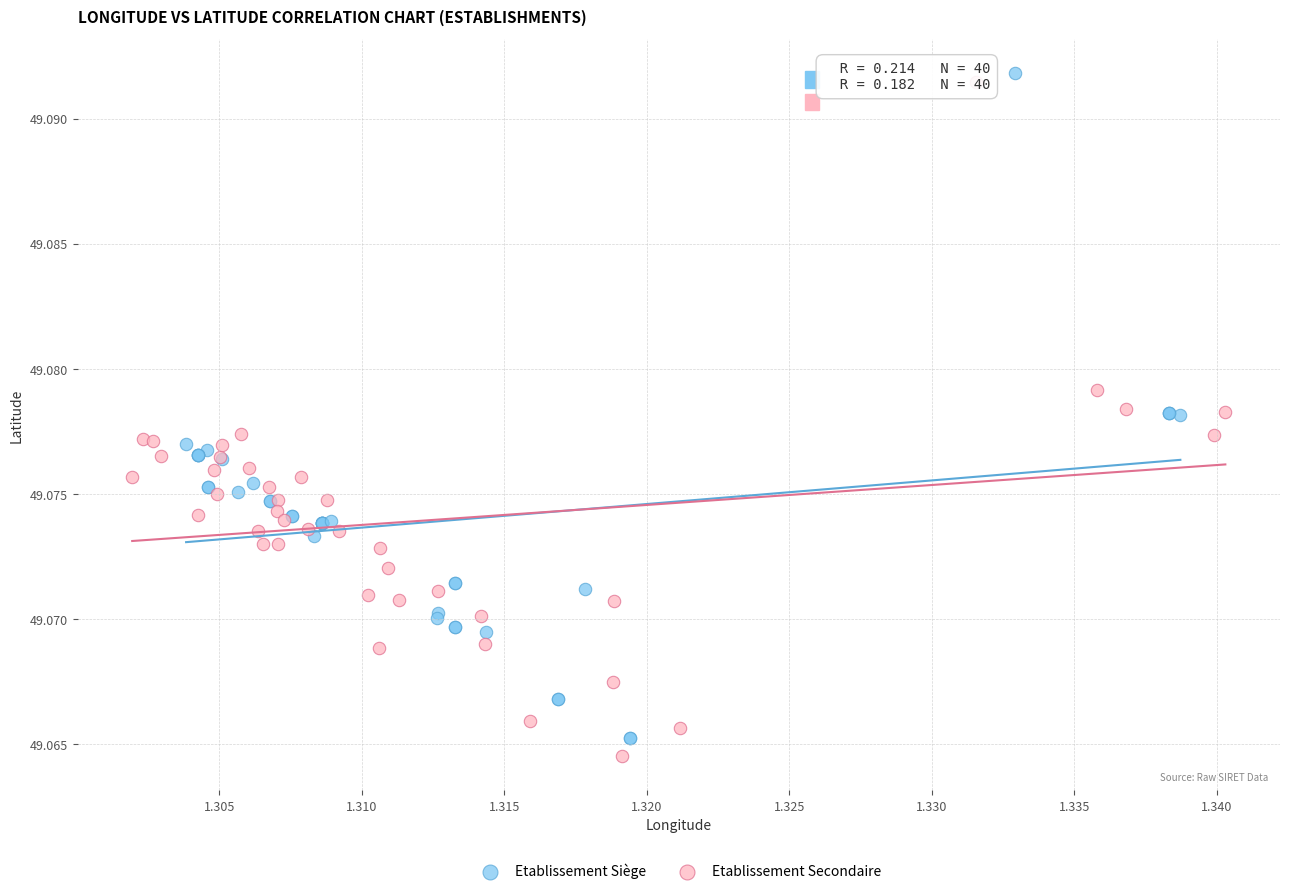

Which series contains the highest Y value?

Etablissement Siège